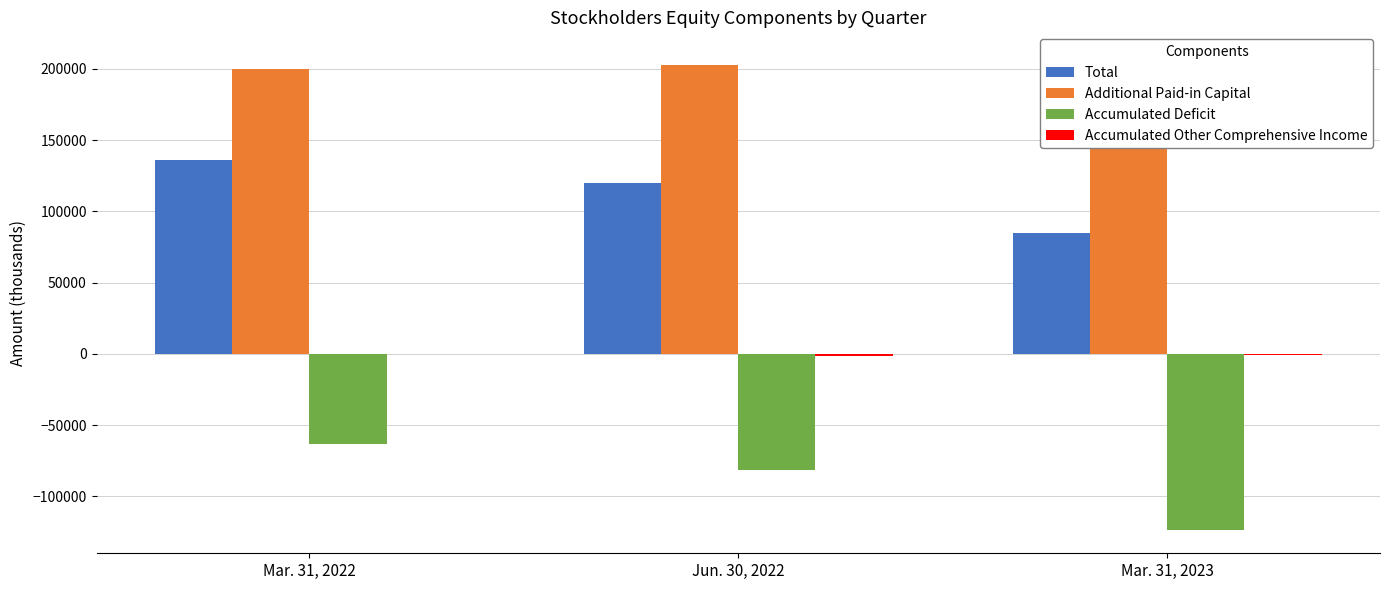

Where is Total nearest to the value 110563?

Jun. 30, 2022